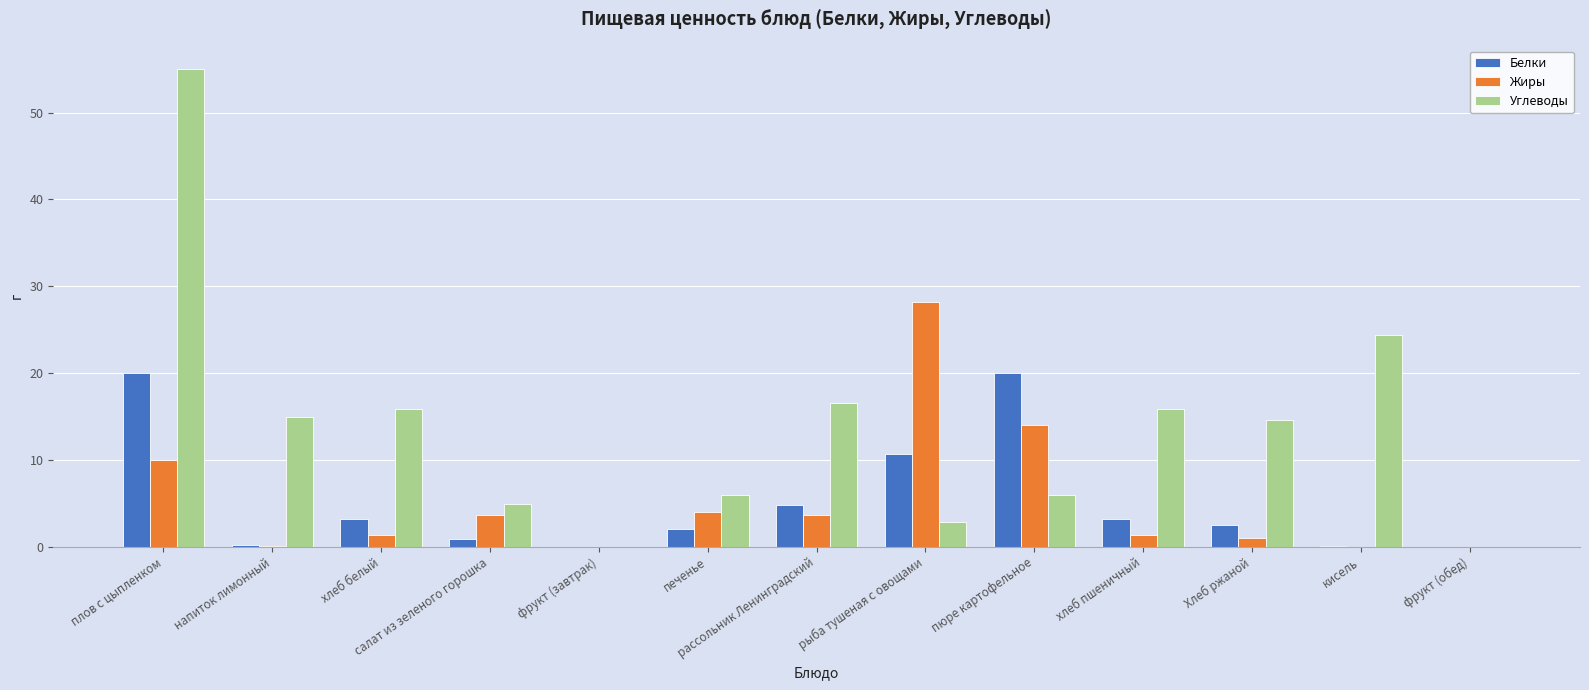

What are all the series names shown in the legend?

Белки, Жиры, Углеводы